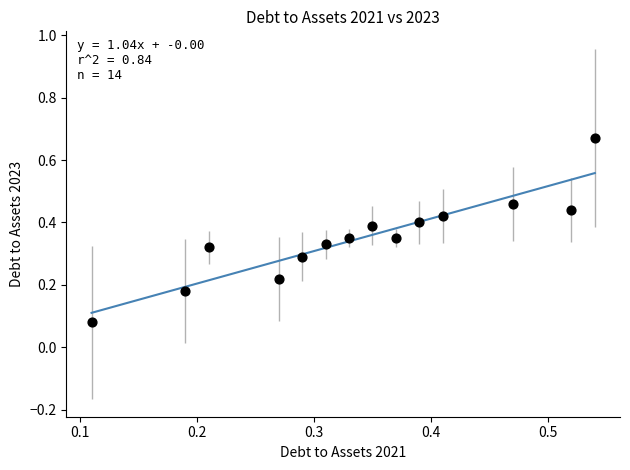

What is the range of Y values (max minus min)?

0.6